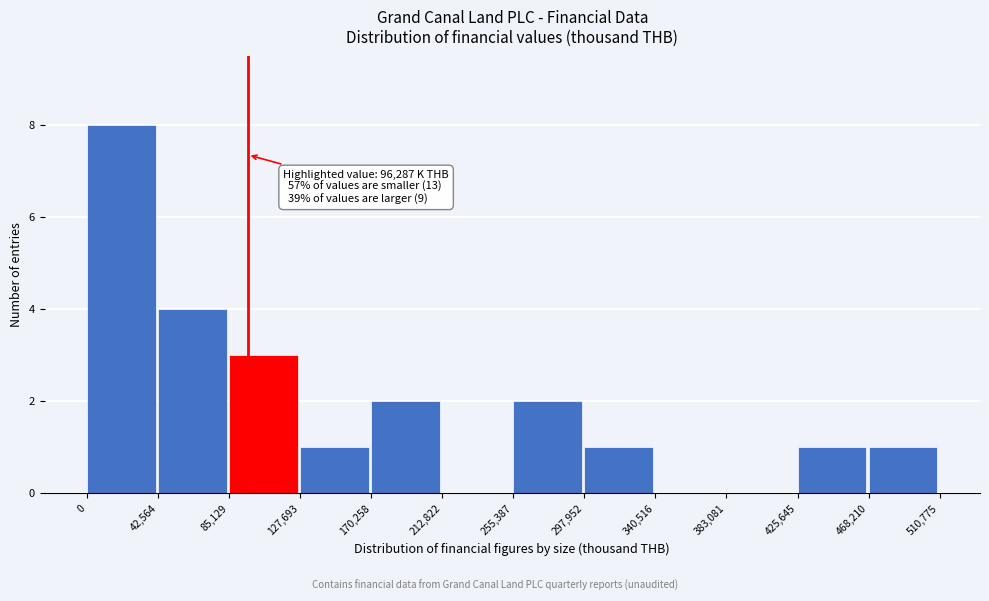

Which range on the x-axis has the tallest bar?

0 to 42,564